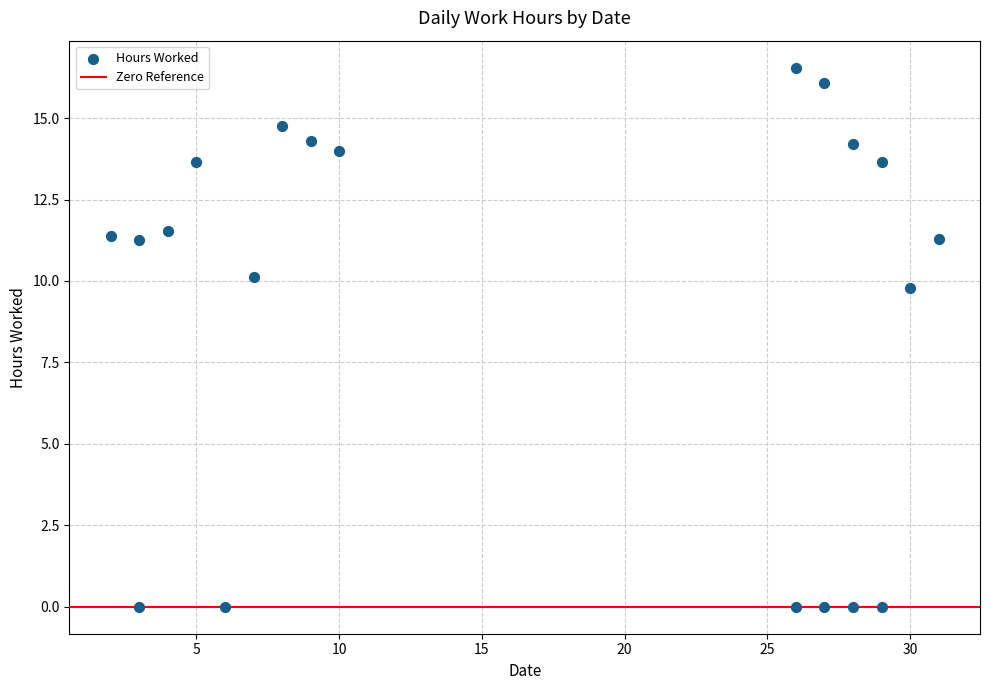

What is the range of X values (max minus min)?

29.0